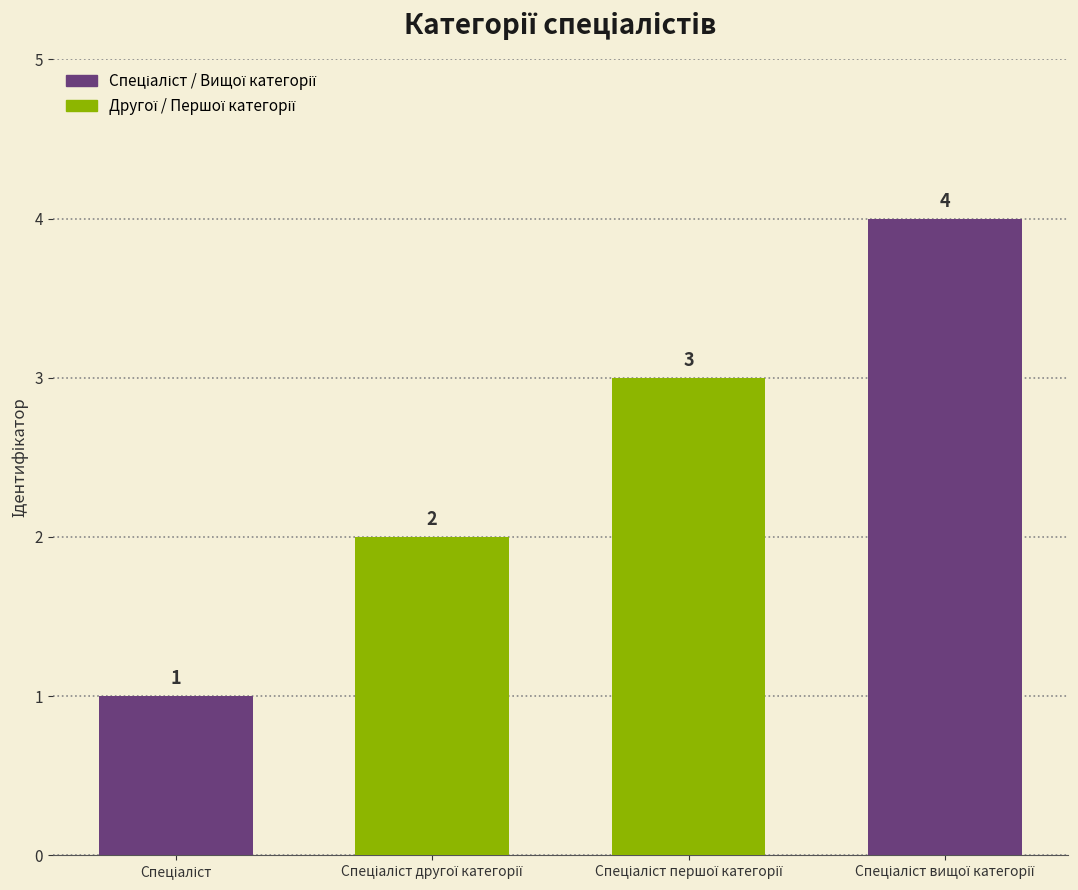

What is the value of the 1st bar from the left?

1